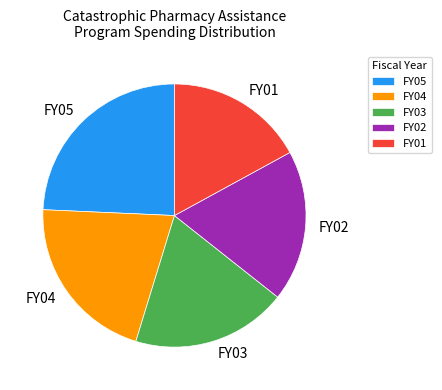

Does FY05 account for over 50% of the chart?

No